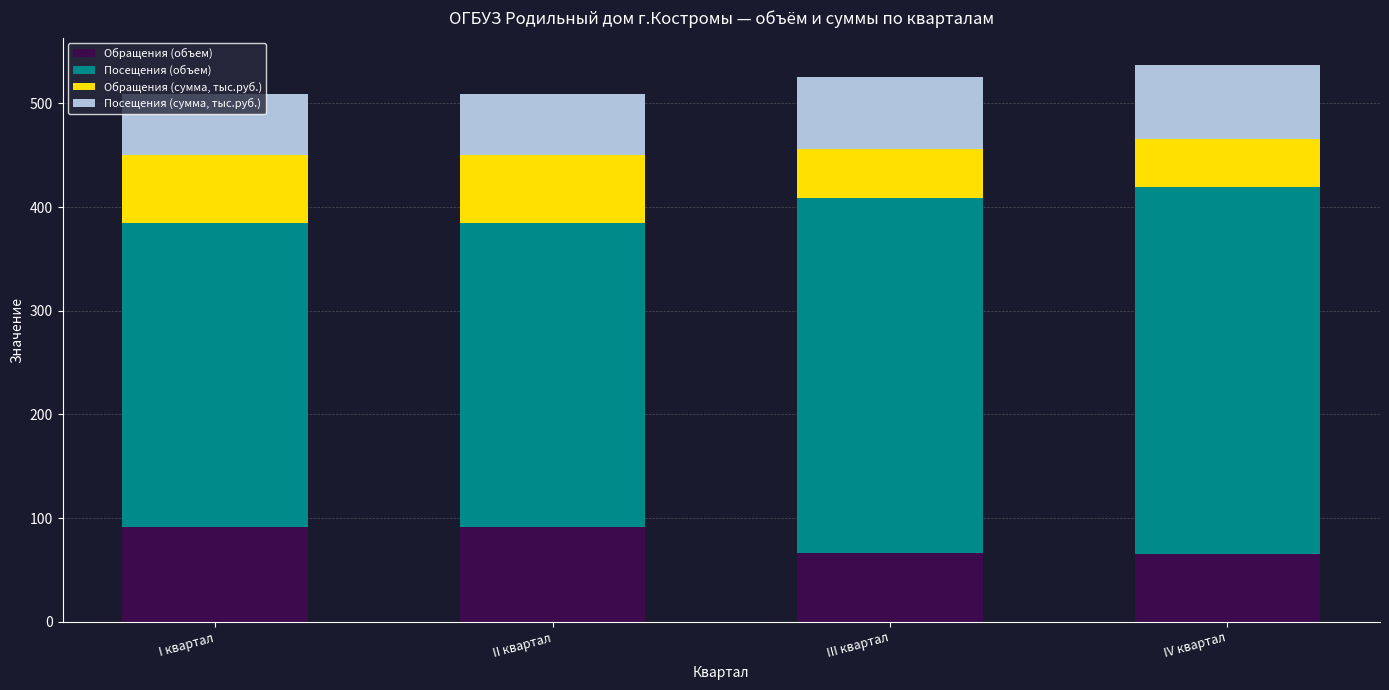

What is the total value across all series at I квартал?

509.3